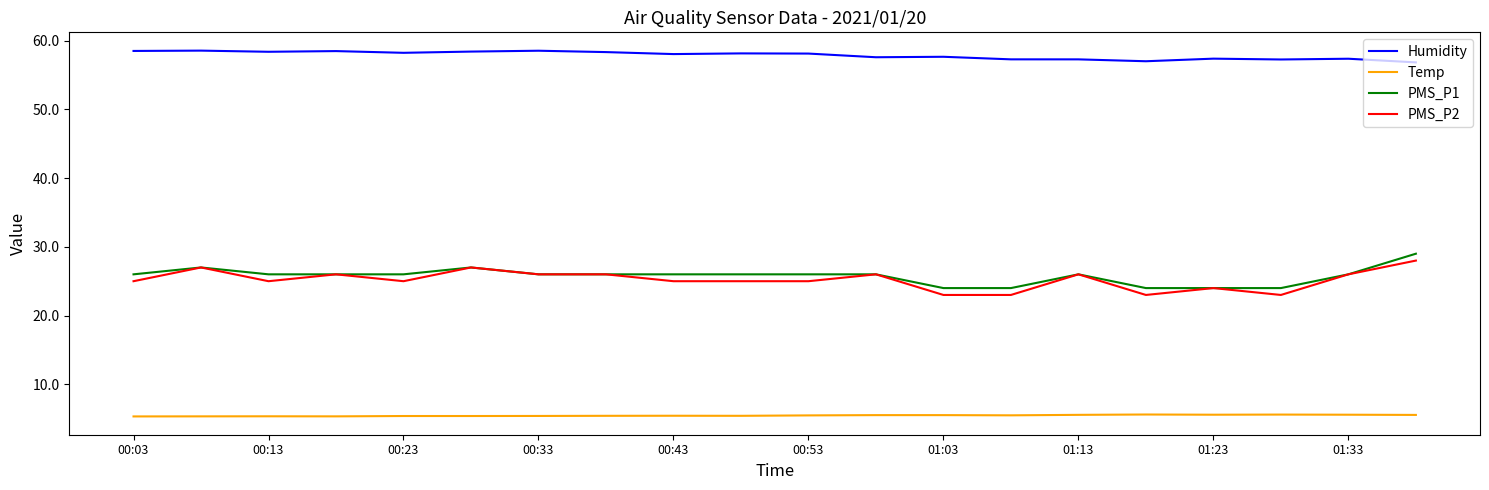

True or false: Temp and Humidity intersect in this chart.

False